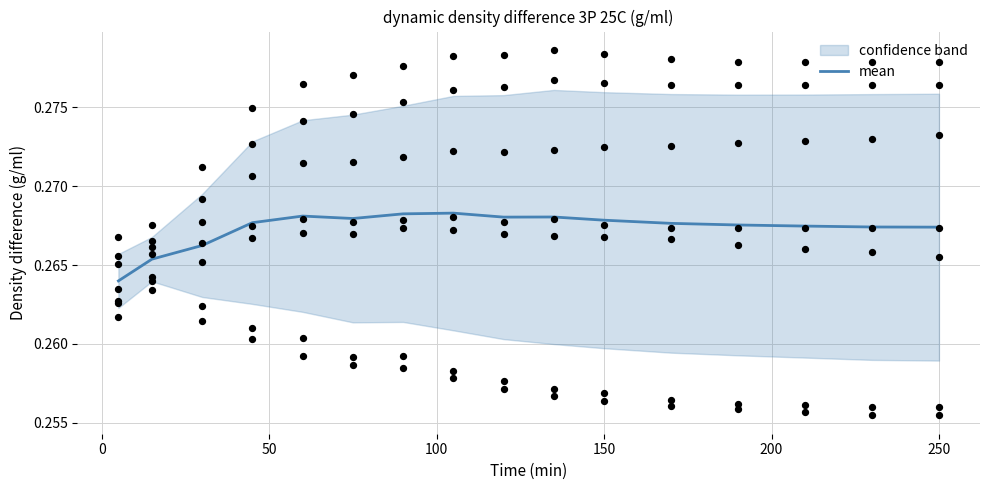

Which has a higher value, 10 or 0?

10